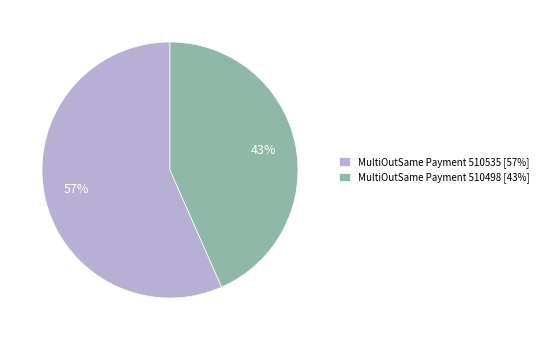

The MultiOutSame Payment 510498 slice represents 38% of the pie. True or false?

False